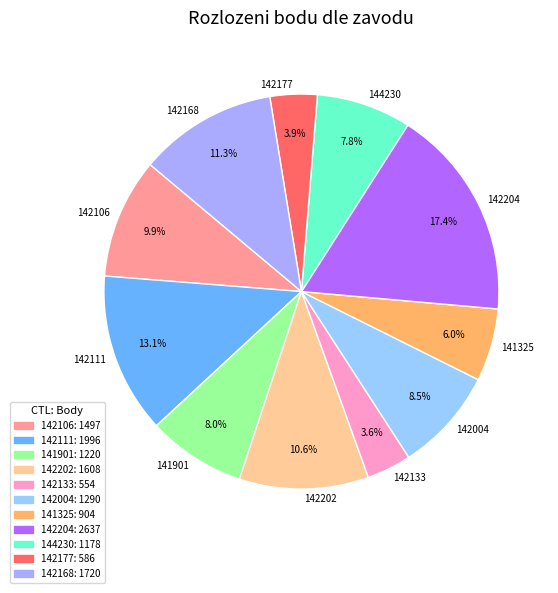

Which has a higher value, 141325 or 142204?

142204